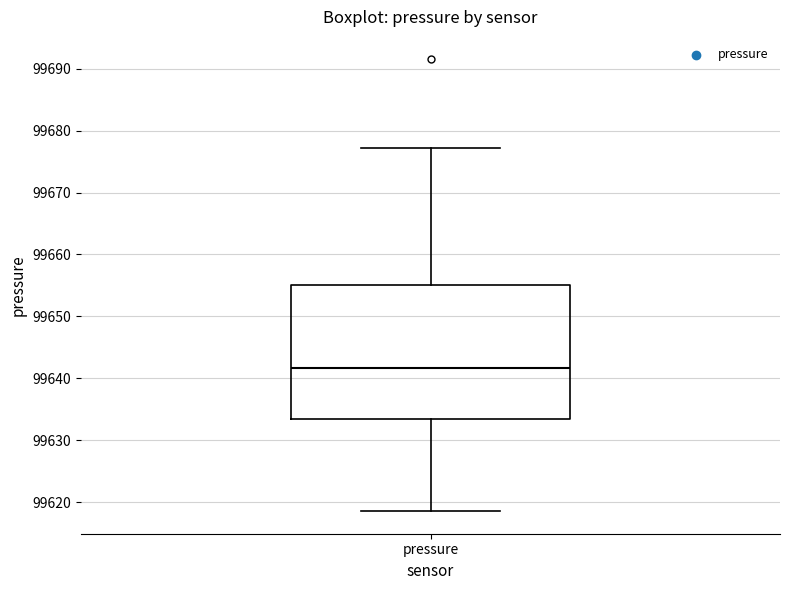

Transcribe this box plot: give where the median line is, the range the box spans, and where the two whiskers end, as read against the y-axis. The values are not printed on the chart, so give them approximately, as read against the axis.

median 99642, box 99633 to 99655, whiskers 99619 to 99677